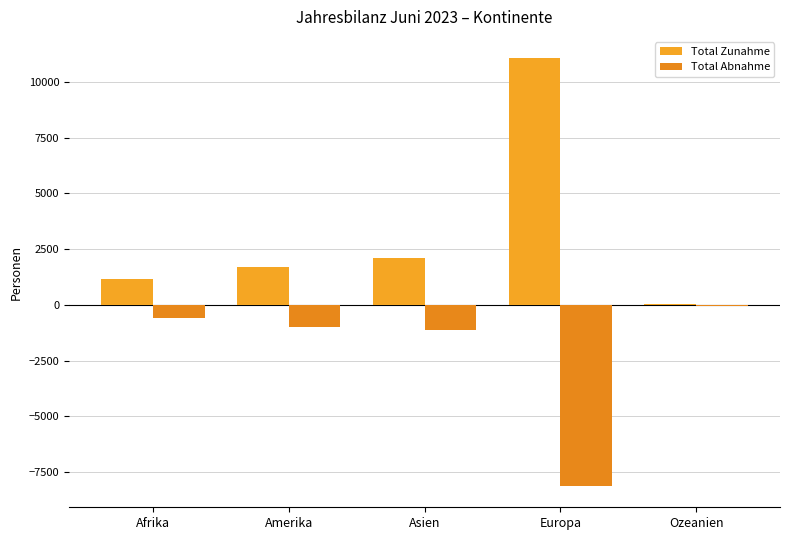

List the series in order of their peak value, lowest first.

Total Abnahme, Total Zunahme